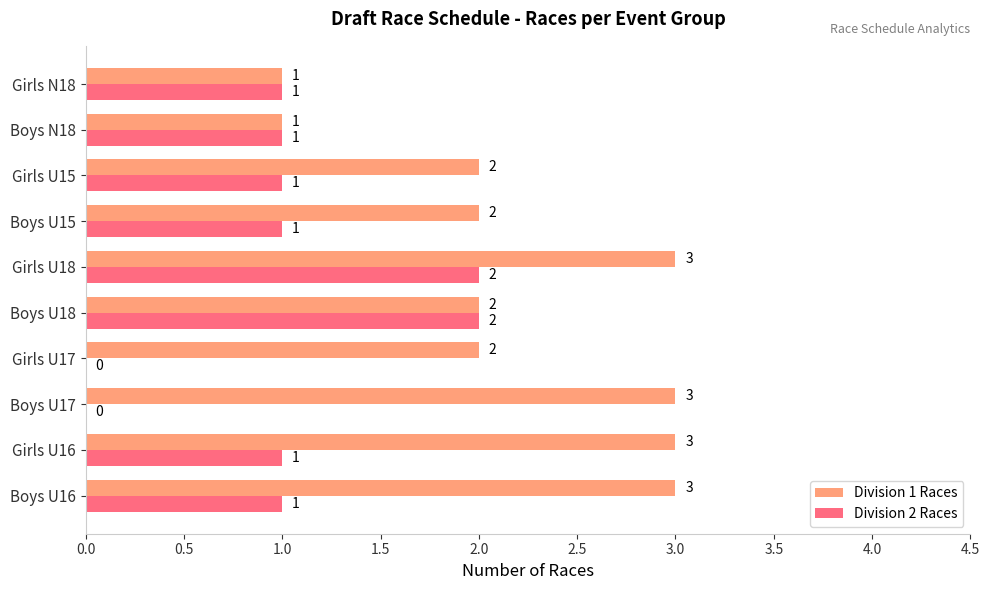

Which series has the largest total across all categories?

Division 1 Races